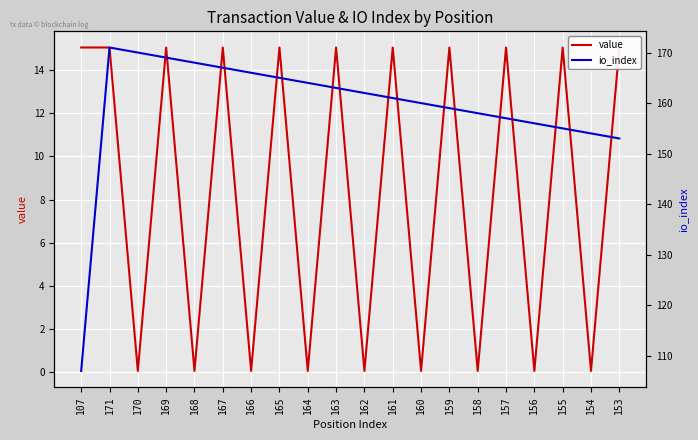

Rank the series by their average value, from lowest to highest.

value, io_index